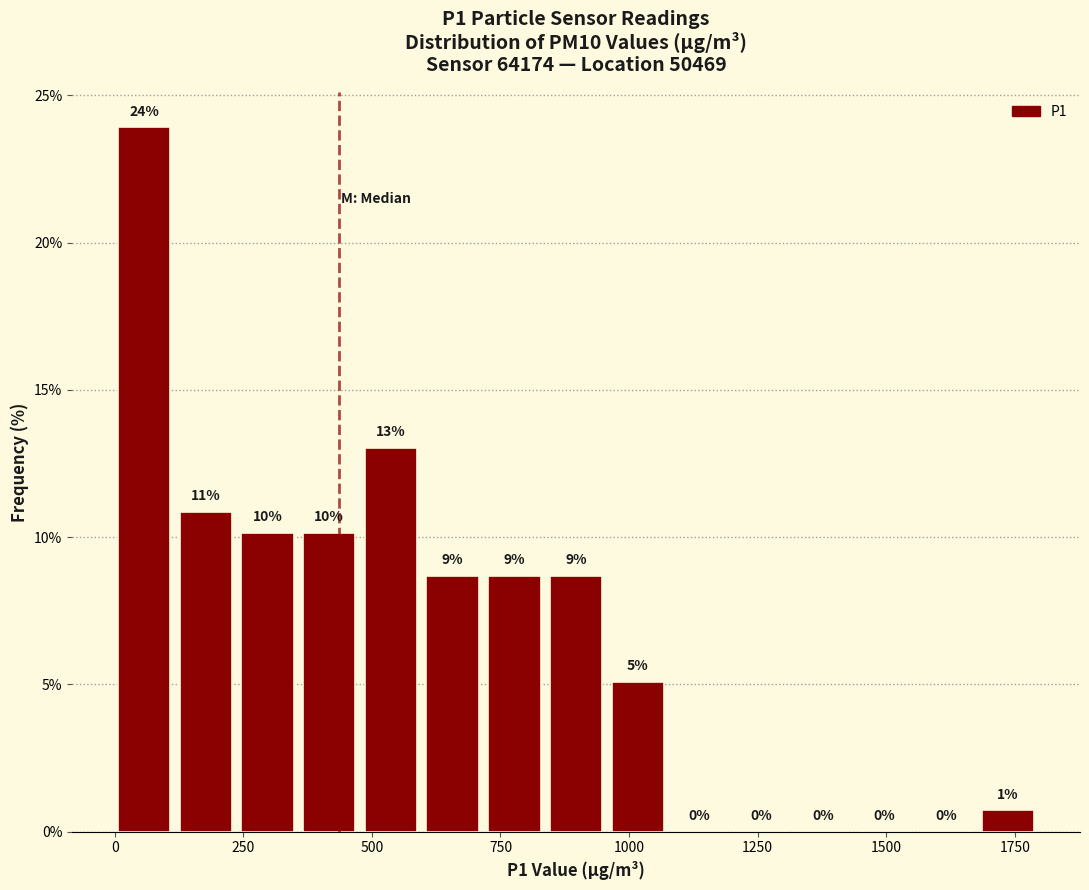

Read against the x-axis, roughly where is the centre of the tallest bar?

50